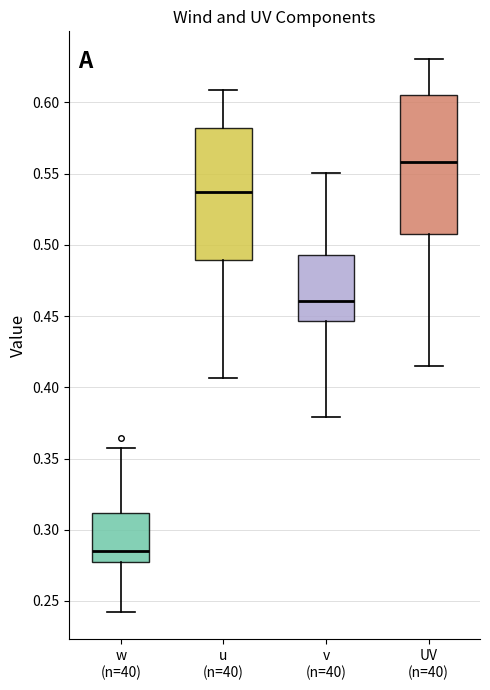

Which box has the highest median line?

UV (n=40)